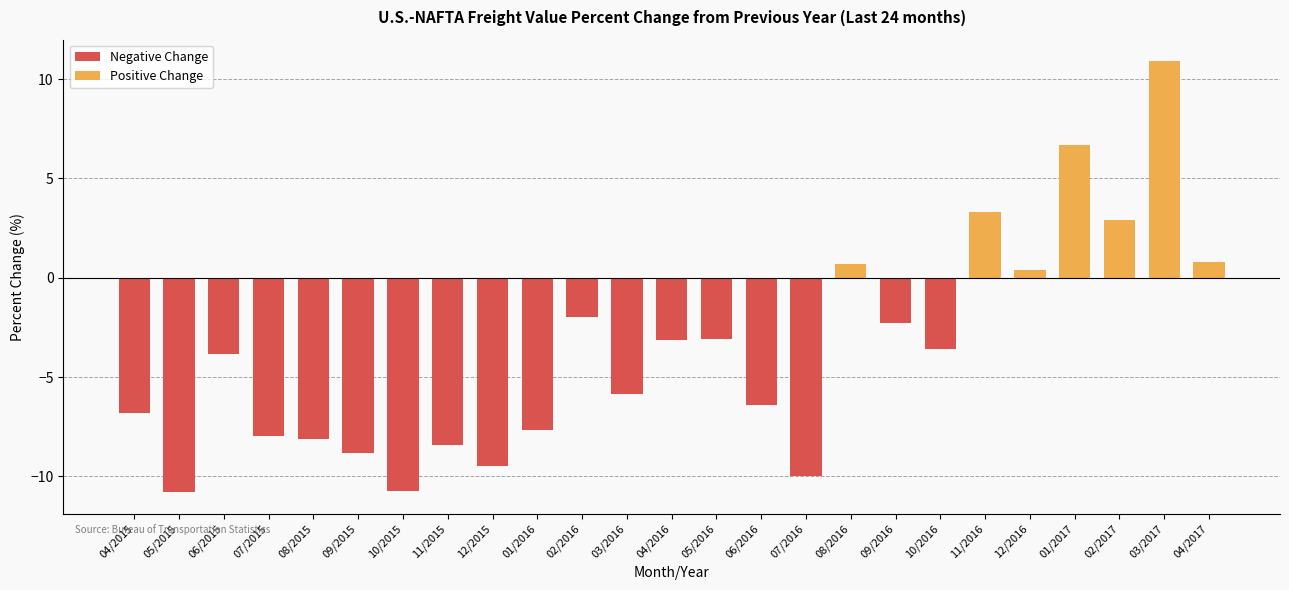

What position from the left is 09/2016?

18